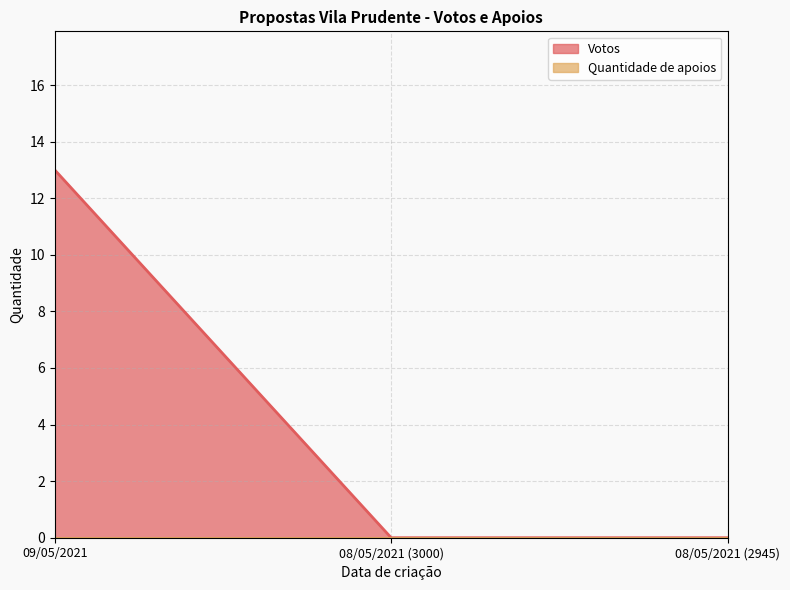

Which has a higher value, 08/05/2021 (3000) or 08/05/2021 (2945)?

08/05/2021 (3000)